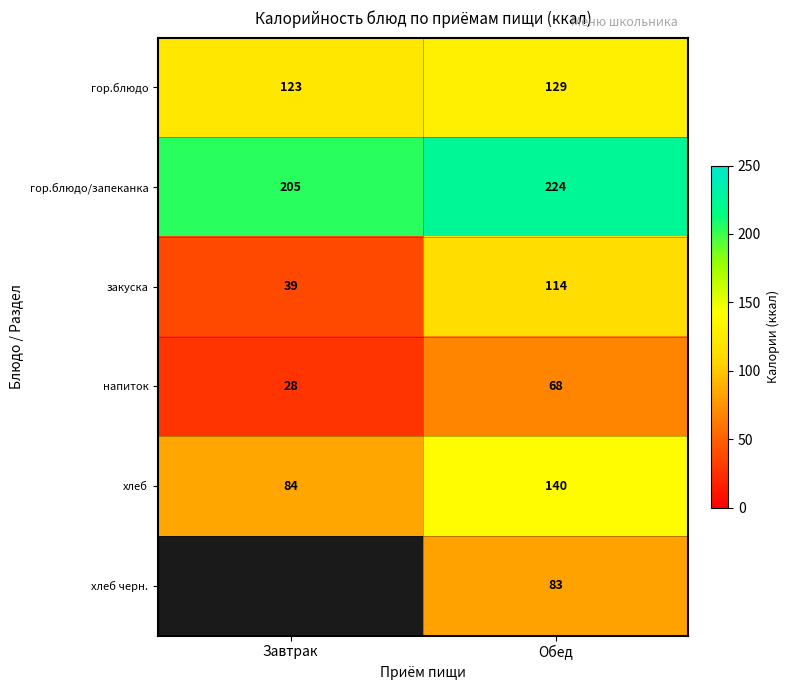

What is the sum of the гор.блюдо values at Завтрак and Обед?

252